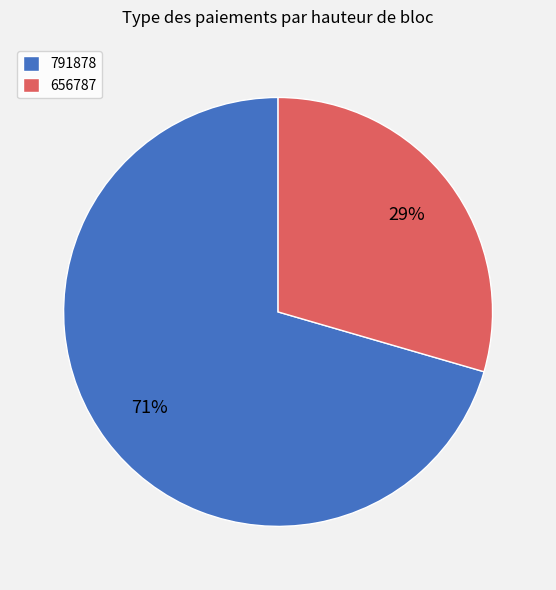

Is it true that 656787 is 29% of the pie?

True